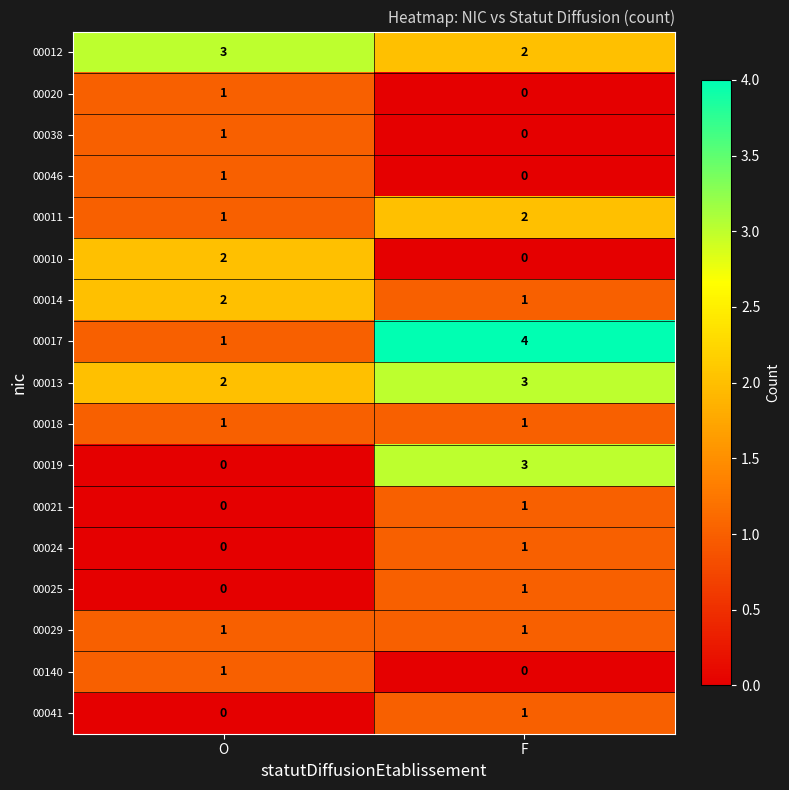

What is the sum of all 00013 values?

5